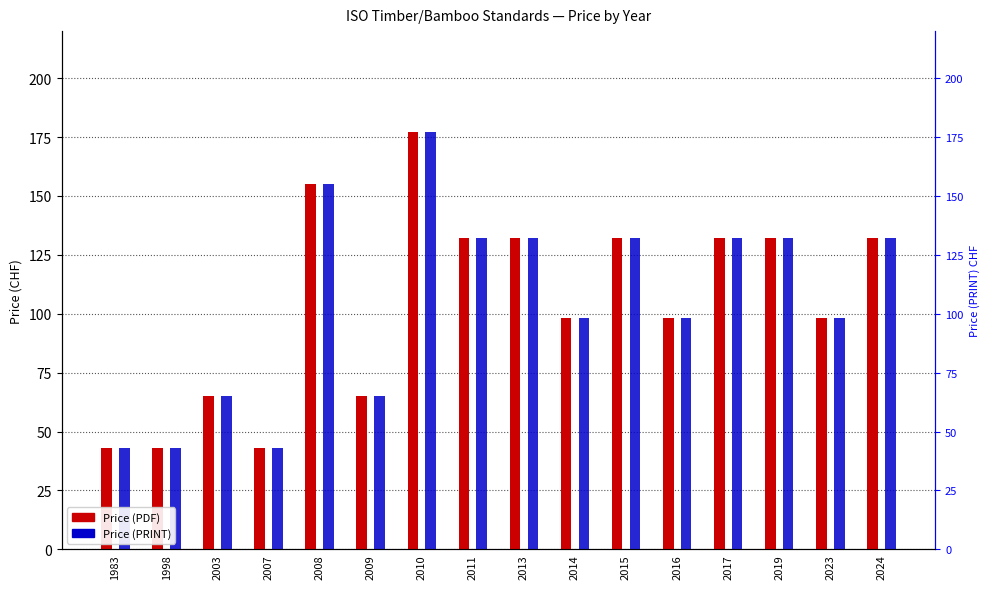

Reading left to right, extract all data points from this chart.

Price (PDF): 43	43	65	43	155	65	177	132	132	98	132	98	132	132	98	132
Price (PRINT): 43	43	65	43	155	65	177	132	132	98	132	98	132	132	98	132